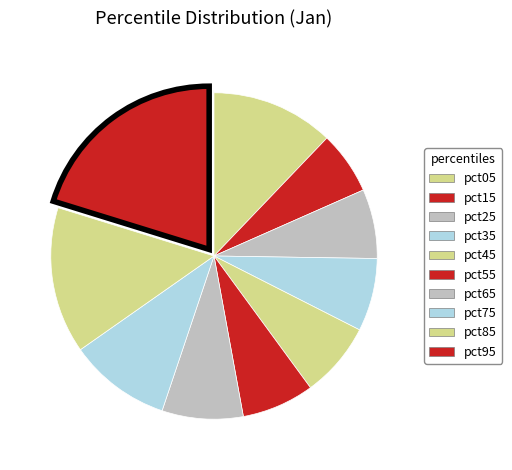

To the nearest percent, what is the combined percentage of pct75 and pct05?

22%